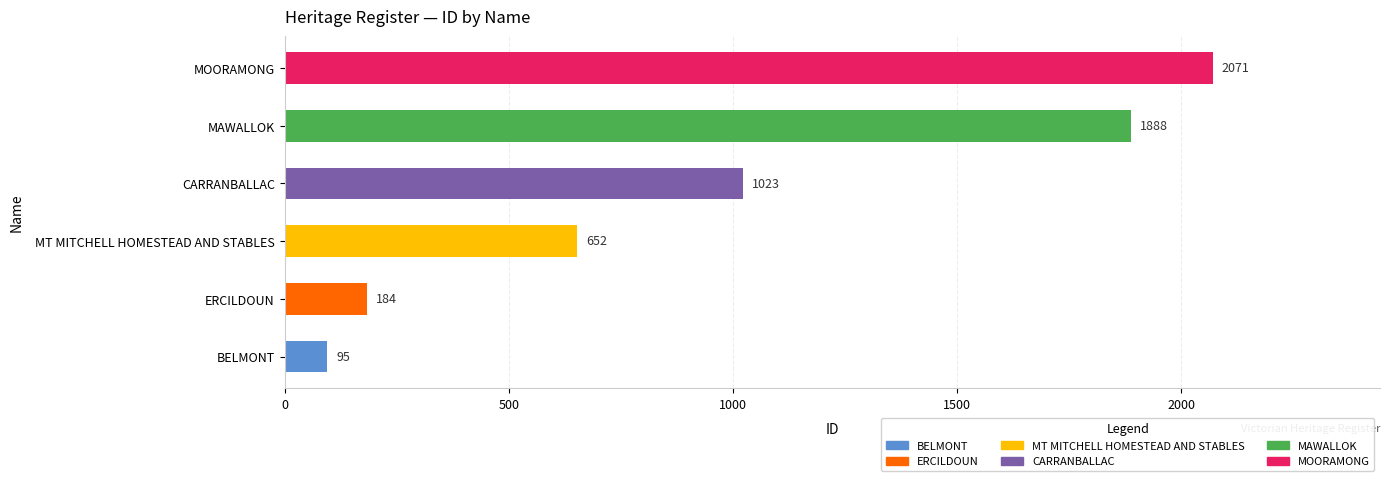

How many categories are shown in the chart?

6